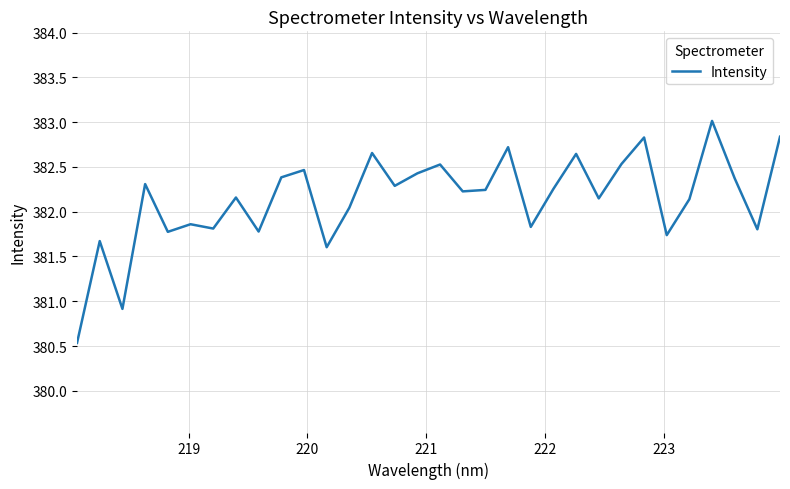

What is the greatest value displayed?

383.0